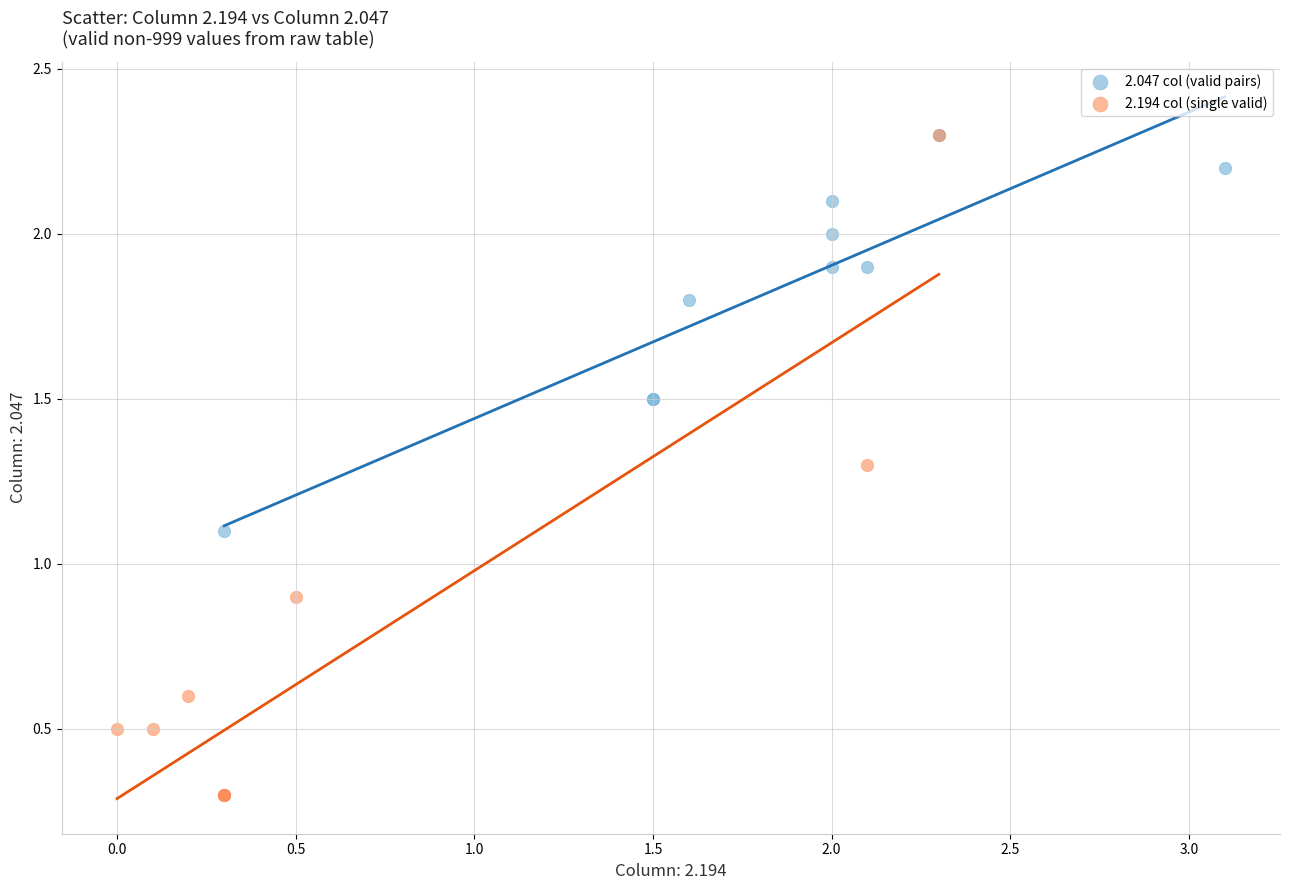

Which series reaches the minimum Y coordinate?

2.194 col (single valid)